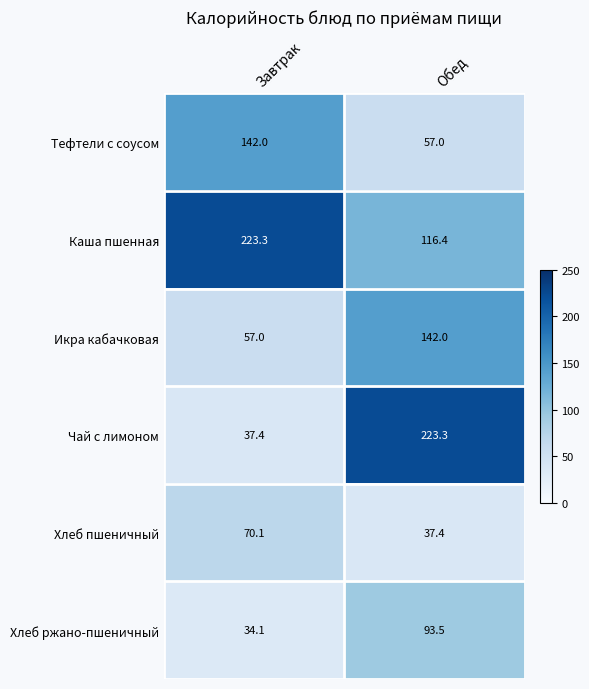

Count the number of data series in this chart.

6